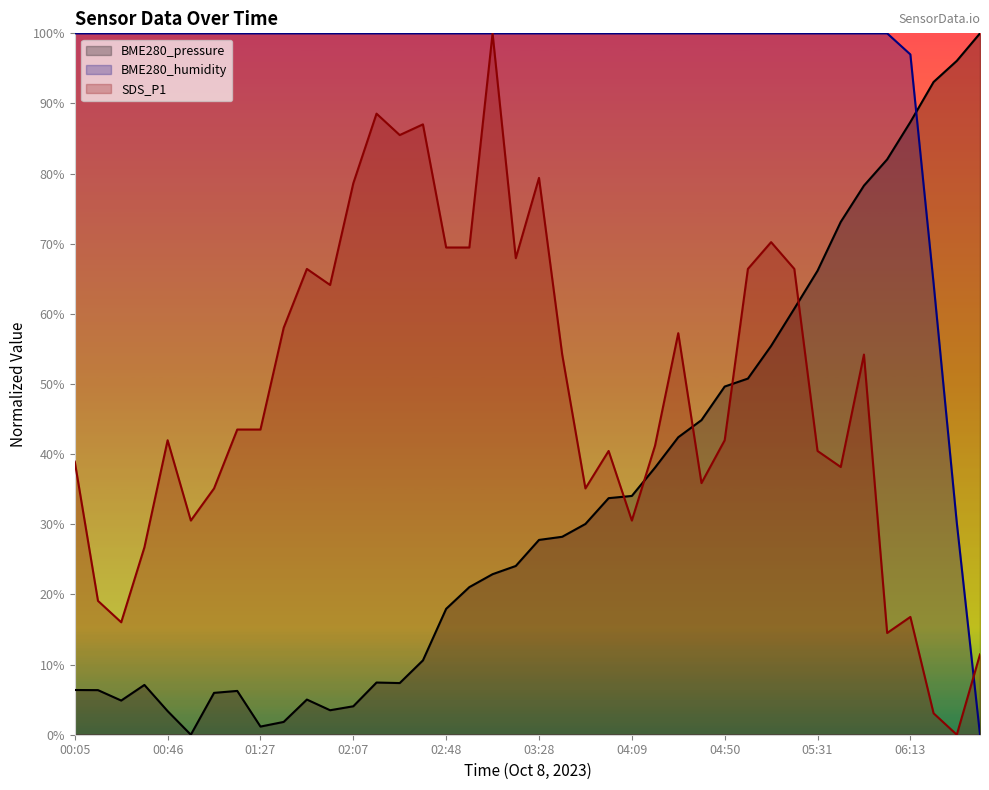

What is the maximum value shown in the chart?

100.0